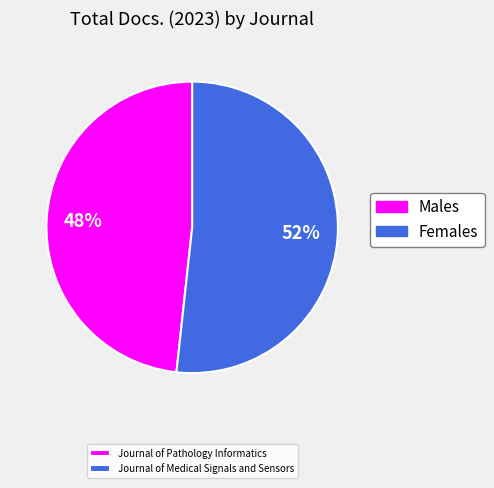

Is there any slice that represents more than half of the pie?

Yes